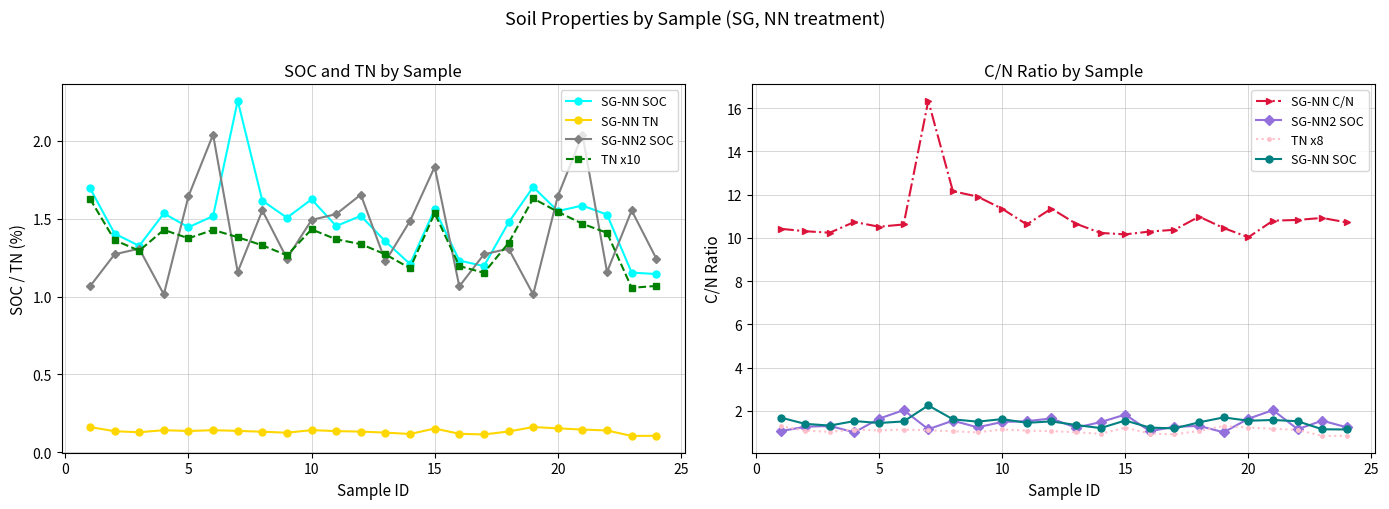

At how many categories does at least one series exceed 8?

24